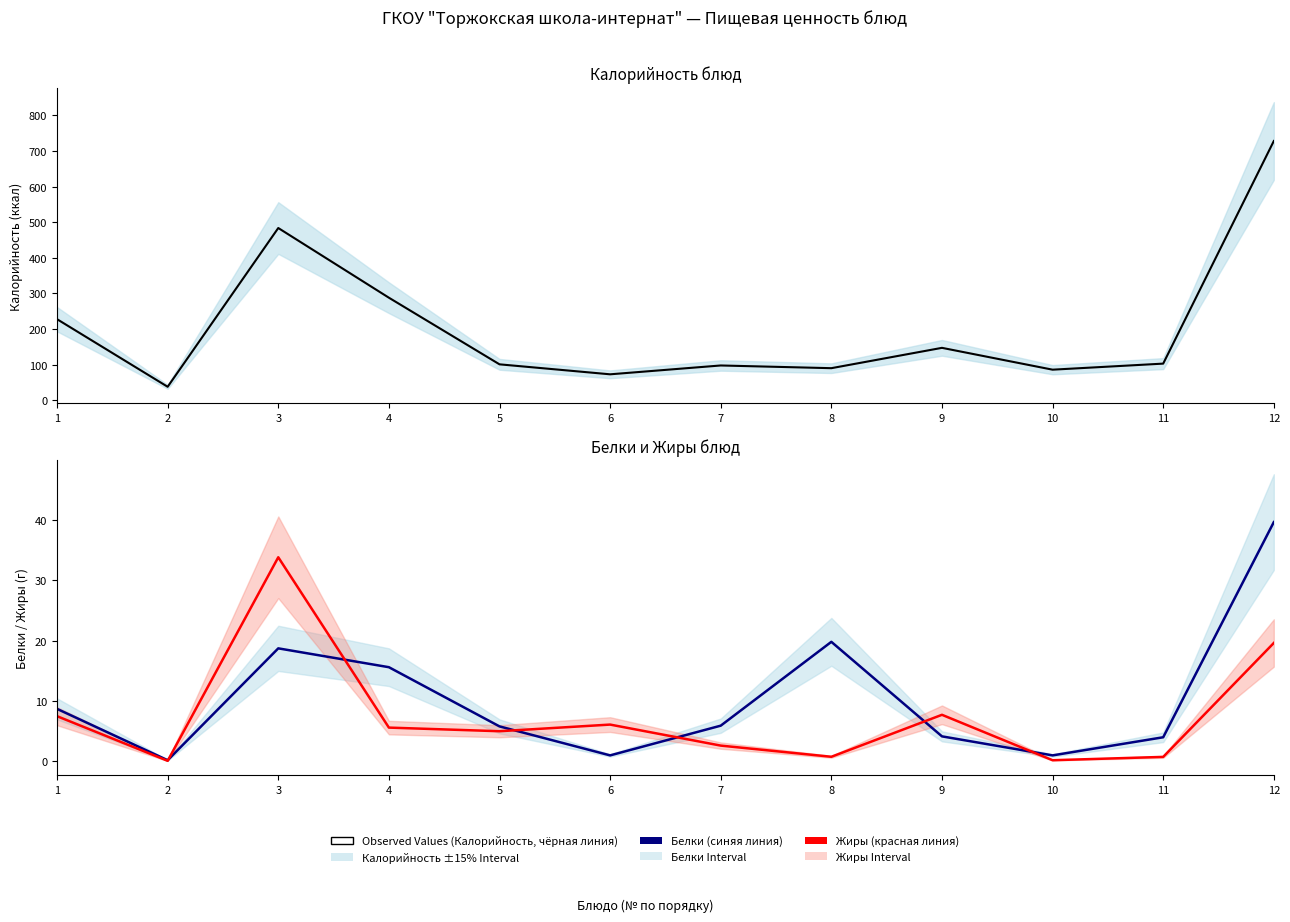

Is it true that Observed Values equals 101.0 at 5?

True